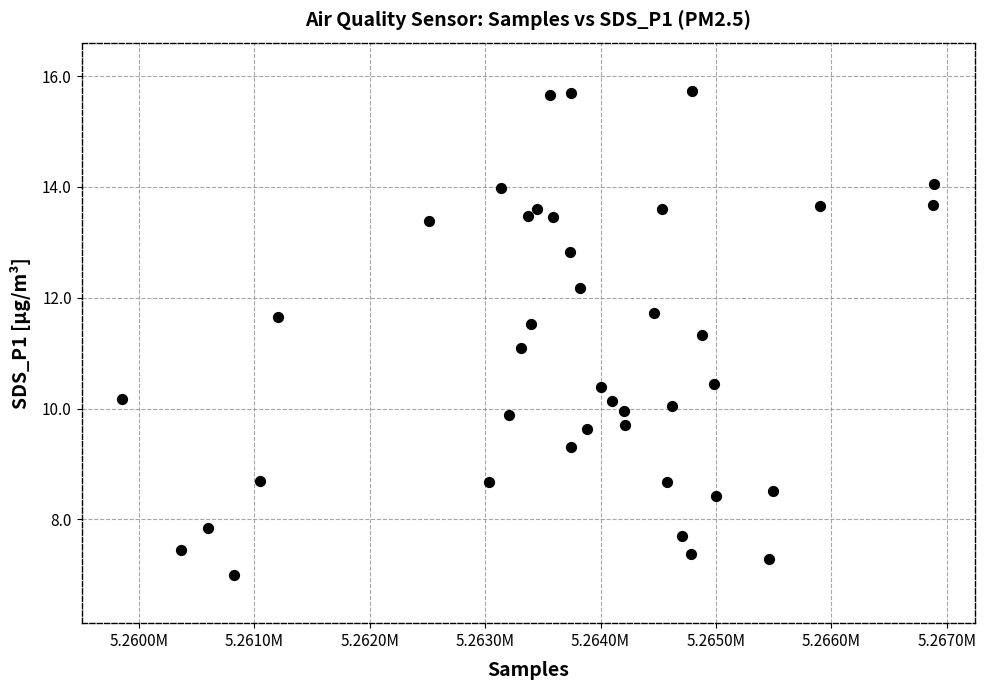

What is the range of Y values (max minus min)?

8.7